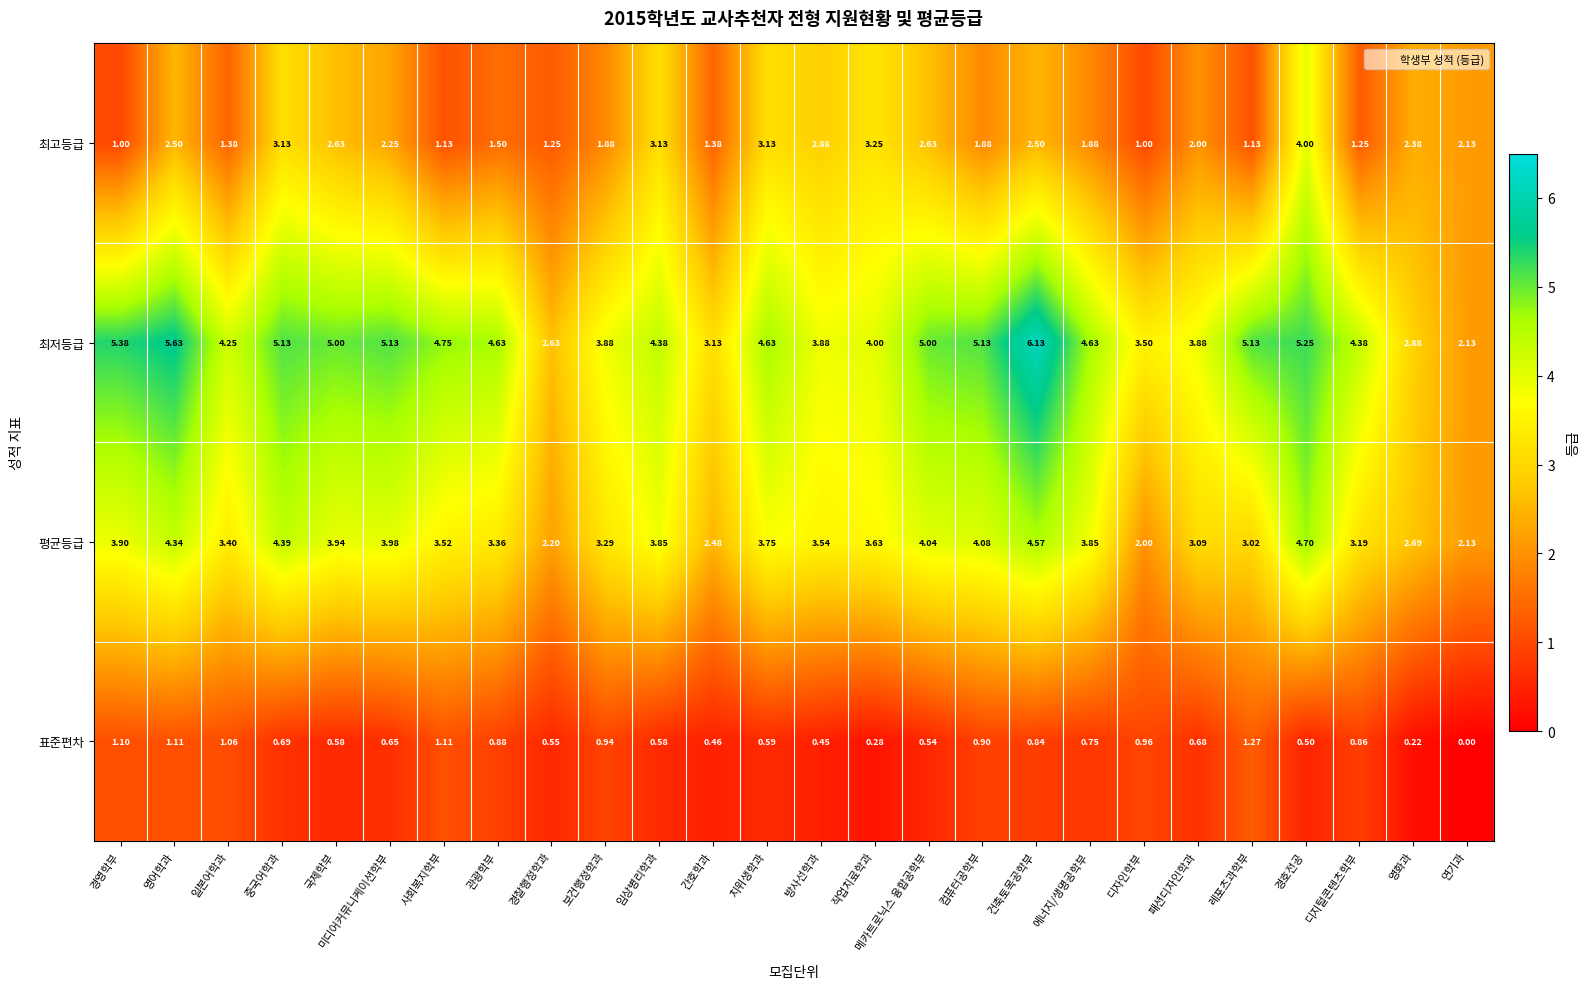

Which category has the highest value in the 최고등급 series?

경호전공